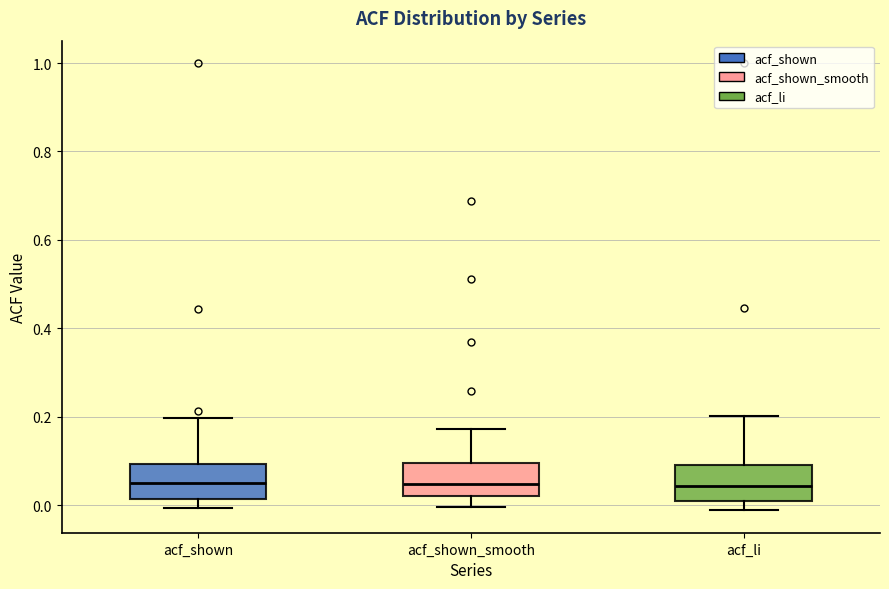

Reading left to right, transcribe this box plot: for each box, give where its median line is, the range the box spans, and where its two whiskers end, as read against the y-axis. The values are not printed on the chart, so give them approximately, as read against the axis.

acf_shown: median 0.04, box 0.02 to 0.10, whiskers 0.00 to 0.20
acf_shown_smooth: median 0.04, box 0.02 to 0.10, whiskers 0.00 to 0.18
acf_li: median 0.04, box 0.00 to 0.10, whiskers -0.02 to 0.20